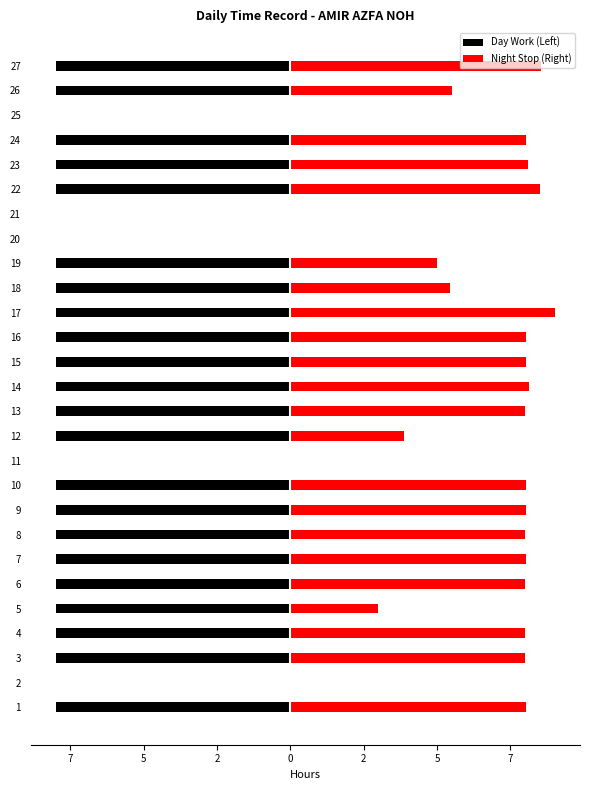

How many Day Work (Left) values are between -8 and -7?

22